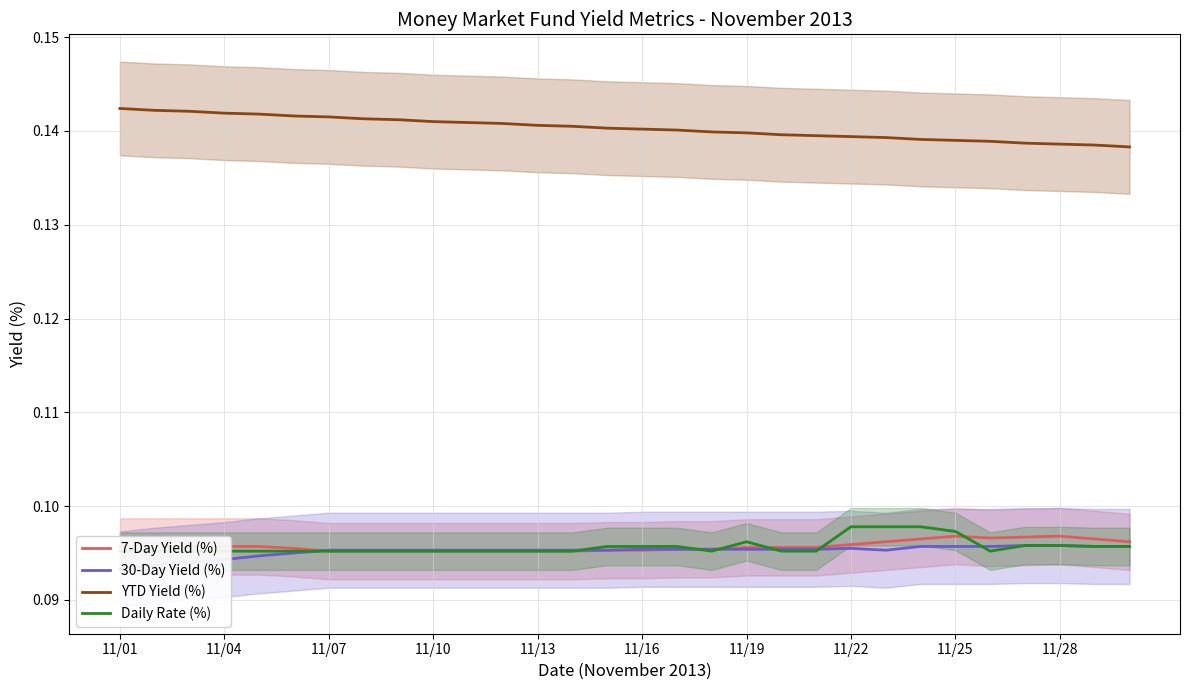

True or false: YTD Yield (%) and 7-Day Yield (%) intersect in this chart.

False